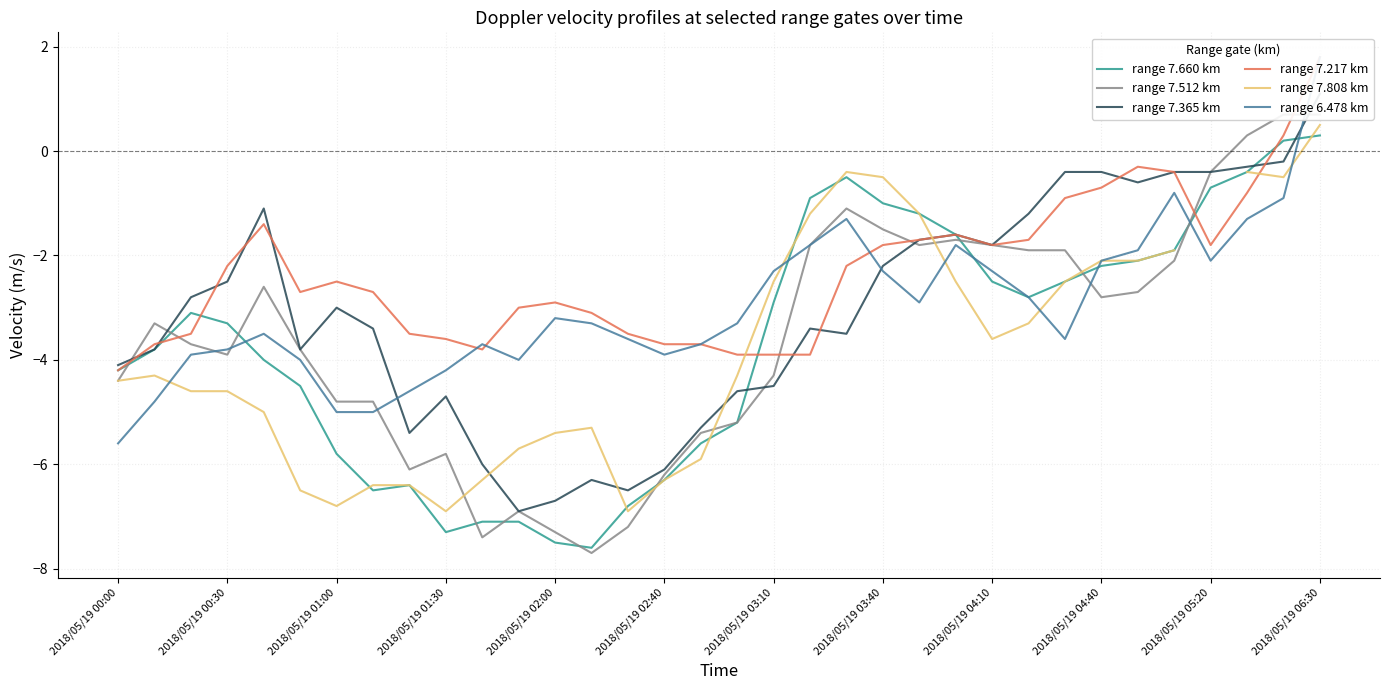

True or false: range 7.660 km has a value of -1.0 at 2018/05/19 03:40.

True